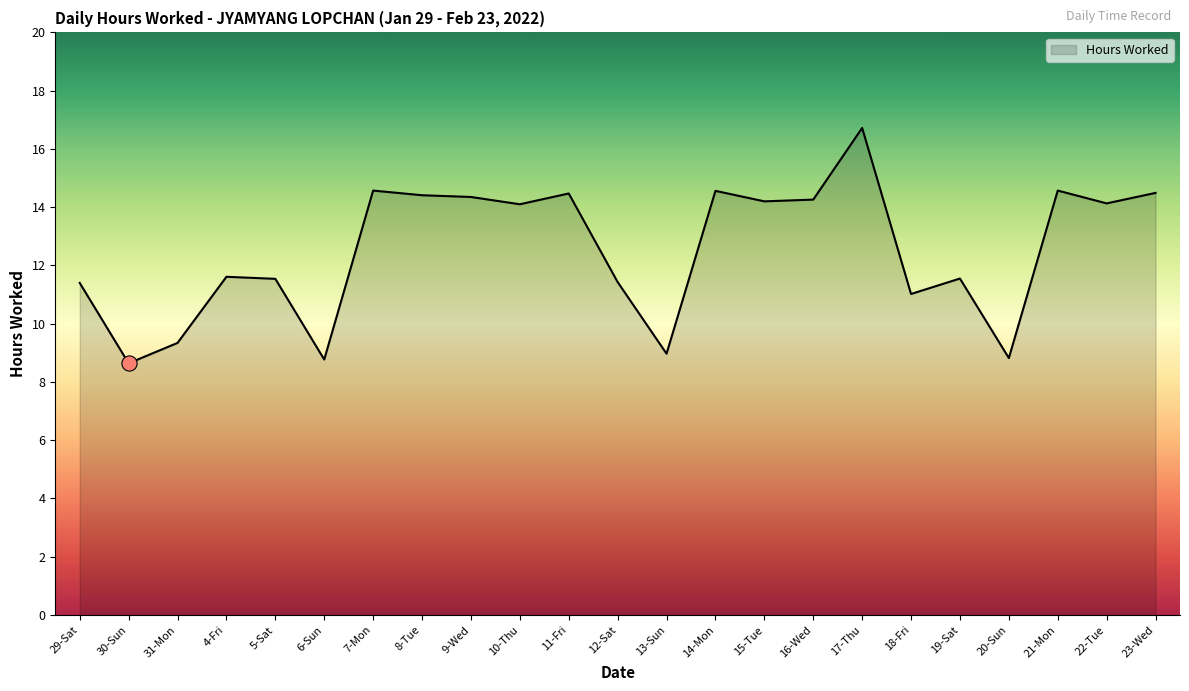

What is the ratio of the value at 17-Thu to the value at 11-Fri?

1.2